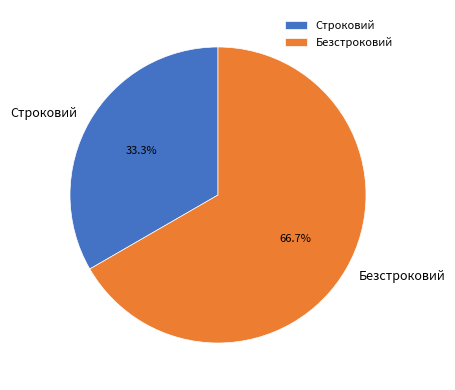

The Безстроковий slice represents 57% of the pie. True or false?

False